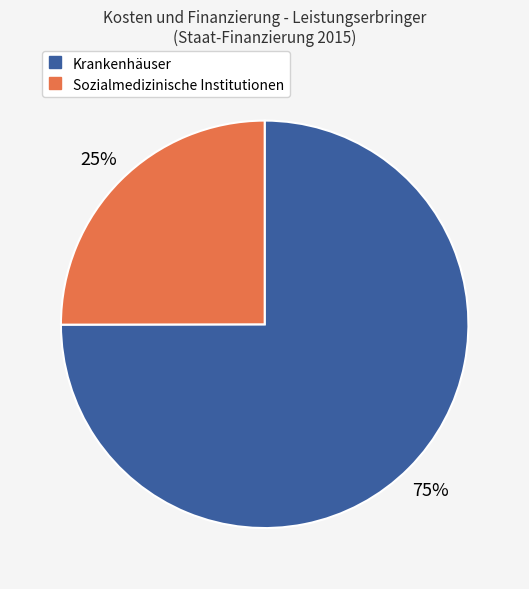

Is there a majority slice in this chart?

Yes